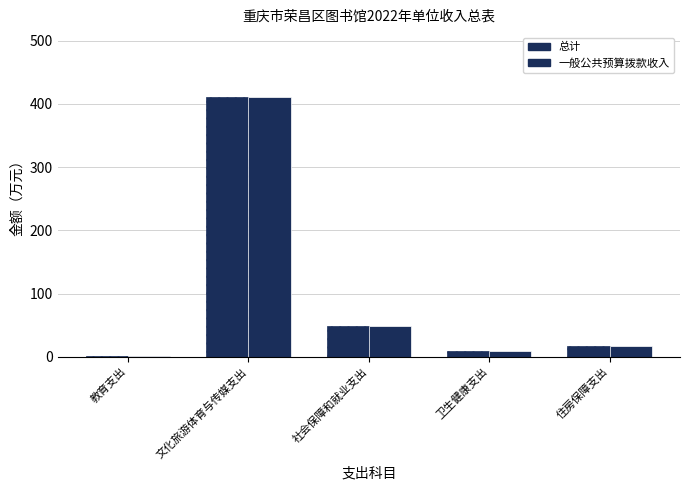

How many categories are shown in the chart?

5